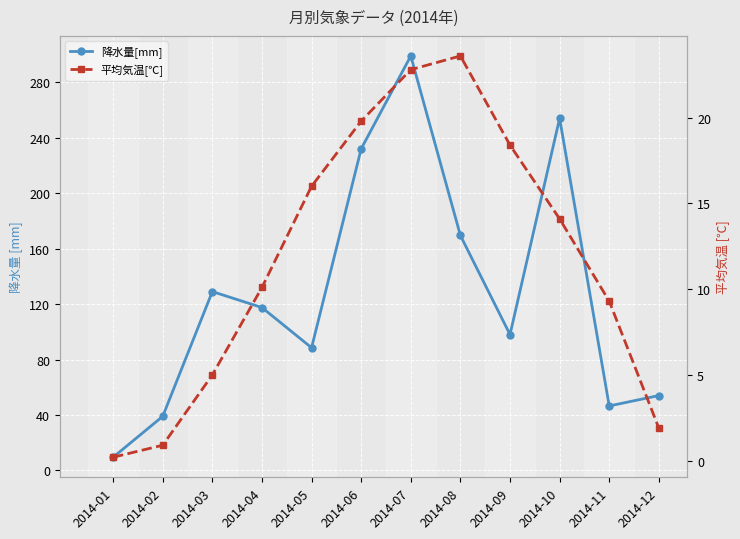

Where does the 平均気温[℃] series first go above 14?

2014-05